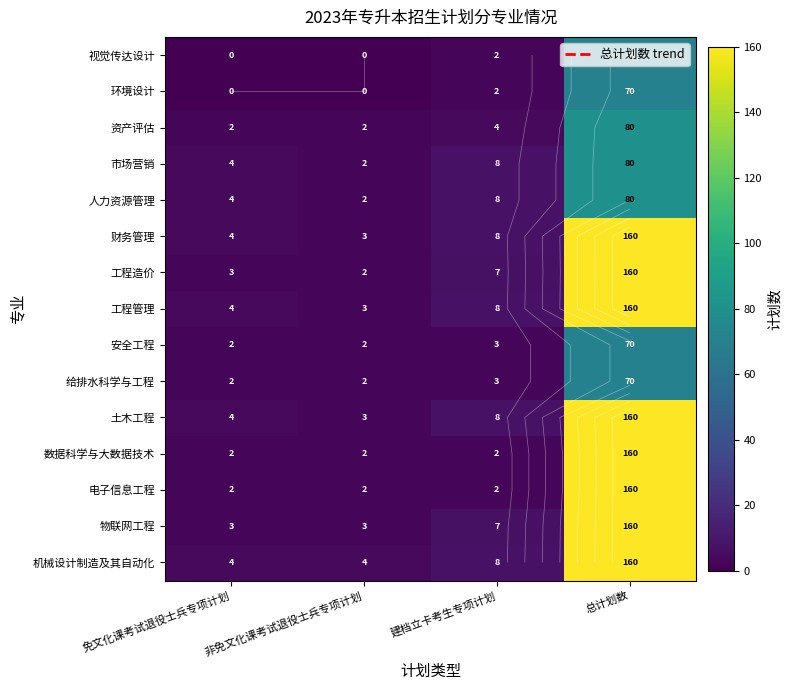

Rank the series at 建档立卡考生专项计划 from lowest to highest value.

电子信息工程, 数据科学与大数据技术, 环境设计, 视觉传达设计, 给排水科学与工程, 安全工程, 资产评估, 物联网工程, 工程造价, 机械设计制造及其自动化, 土木工程, 工程管理, 财务管理, 人力资源管理, 市场营销